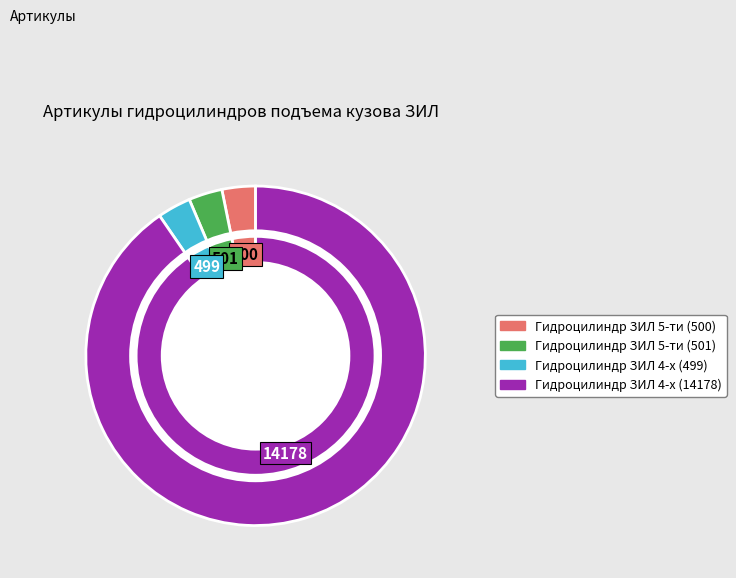

Combined, do Гидроцилиндр ЗИЛ 5-ти (501) and Гидроцилиндр ЗИЛ 5-ти (500) account for over 50%?

No